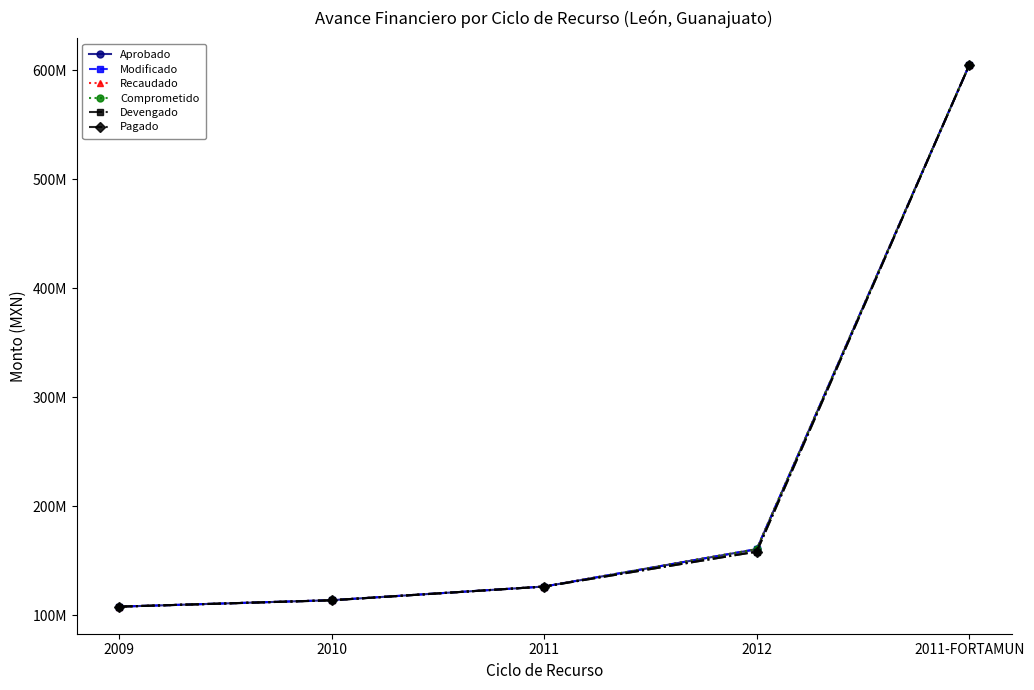

Is the value of Modificado at 2009 greater than the value of Pagado at 2010?

No